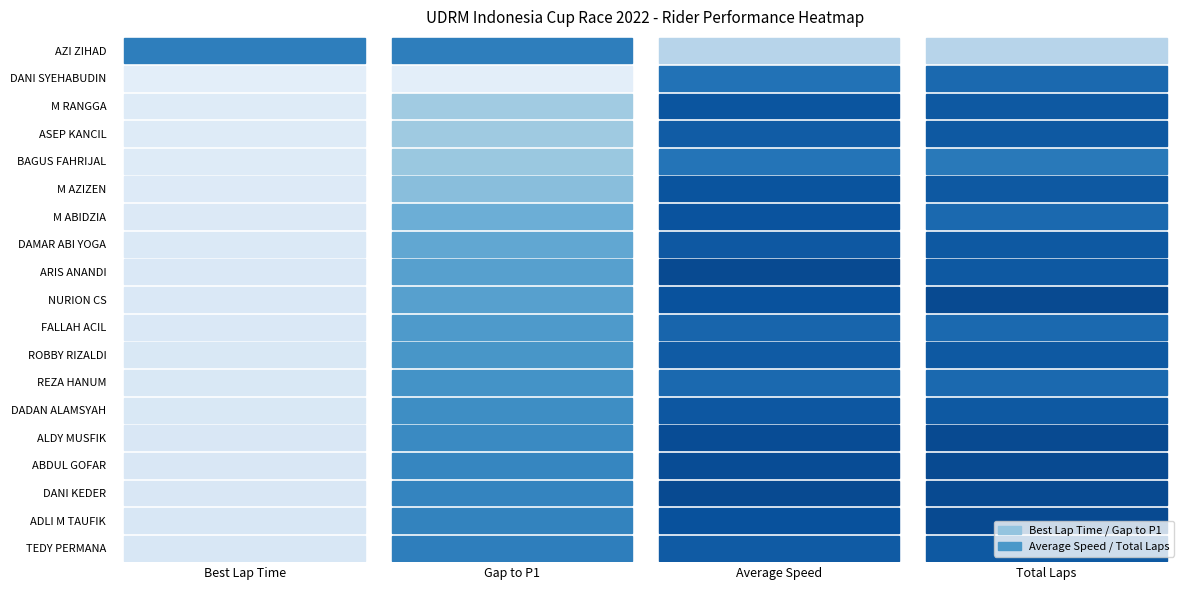

List the series in order of their peak value, lowest first.

AZI ZIHAD, REZA HANUM, ROBBY RIZALDI, FALLAH ACIL, TEDY PERMANA, DAMAR ABI YOGA, DADAN ALAMSYAH, BAGUS FAHRIJAL, ASEP KANCIL, M RANGGA, M AZIZEN, M ABIDZIA, NURION CS, ADLI M TAUFIK, DANI SYEHABUDIN, ABDUL GOFAR, ALDY MUSFIK, ARIS ANANDI, DANI KEDER